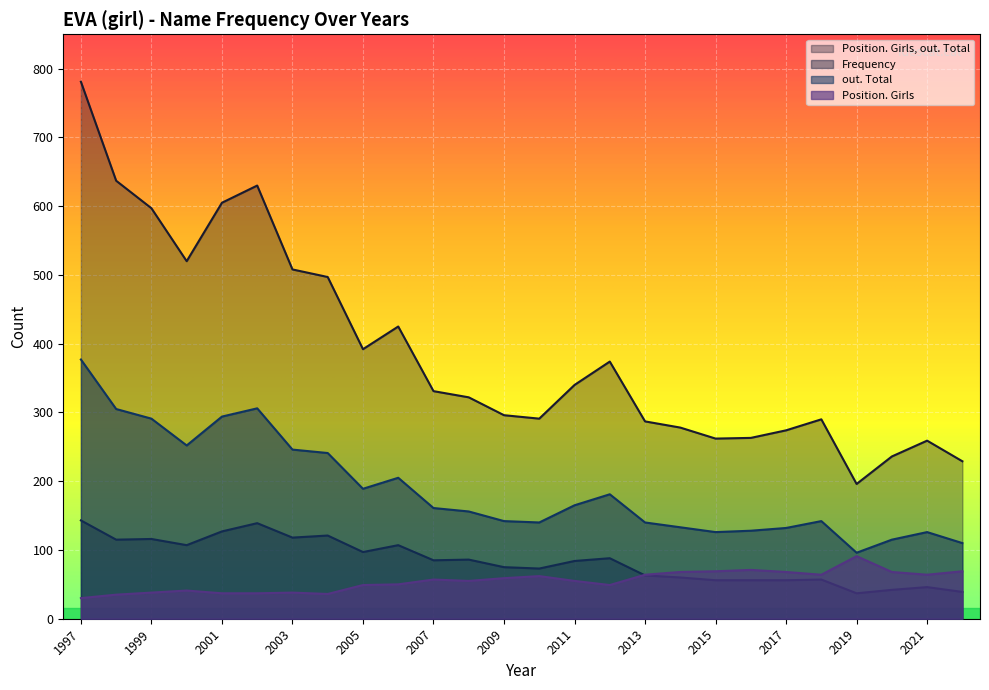

True or false: Position. Girls, out. Total and Frequency cross at least once.

False